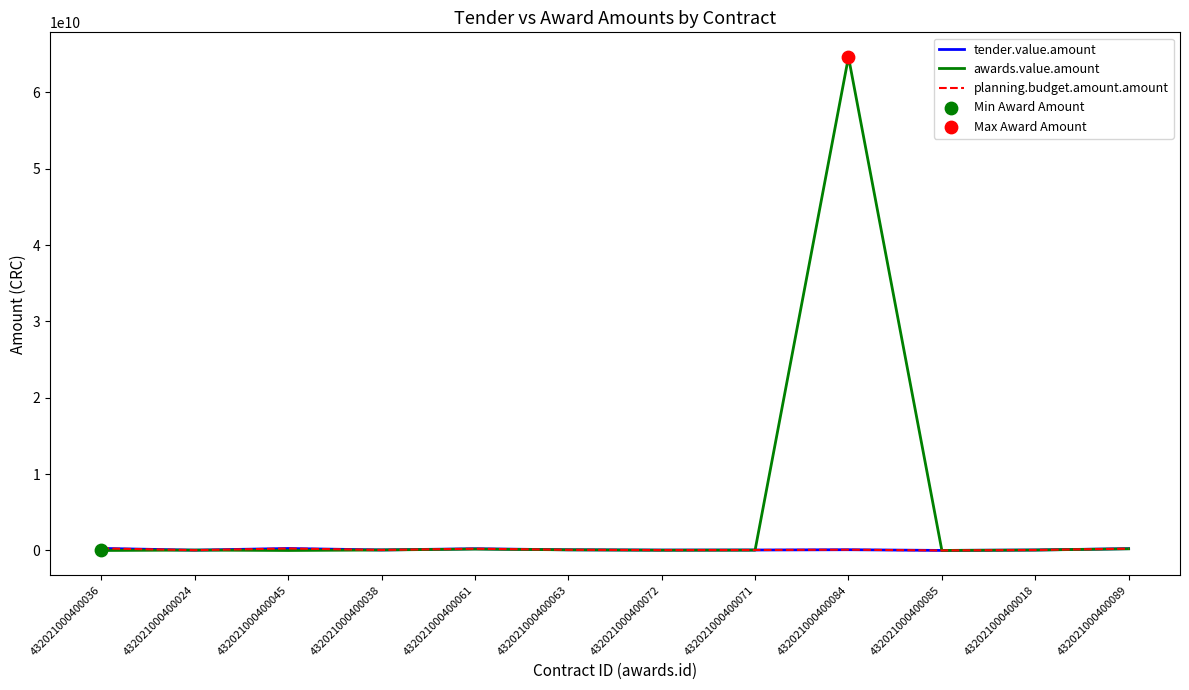

Is the value of awards.value.amount at 432021000400061 greater than the value of planning.budget.amount.amount at 432021000400085?

Yes